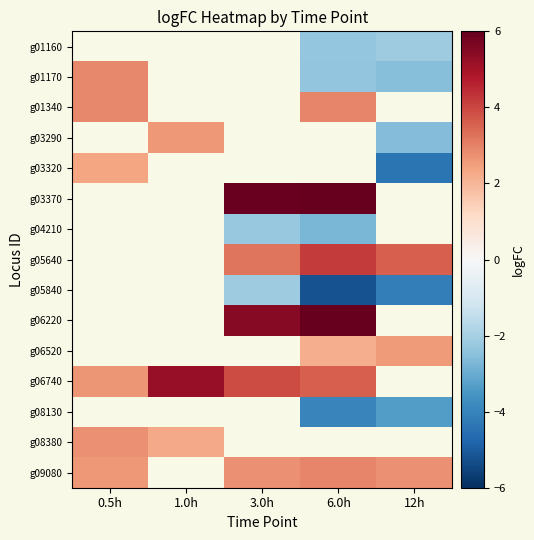

How many values in the g09080 series exceed 2?

4